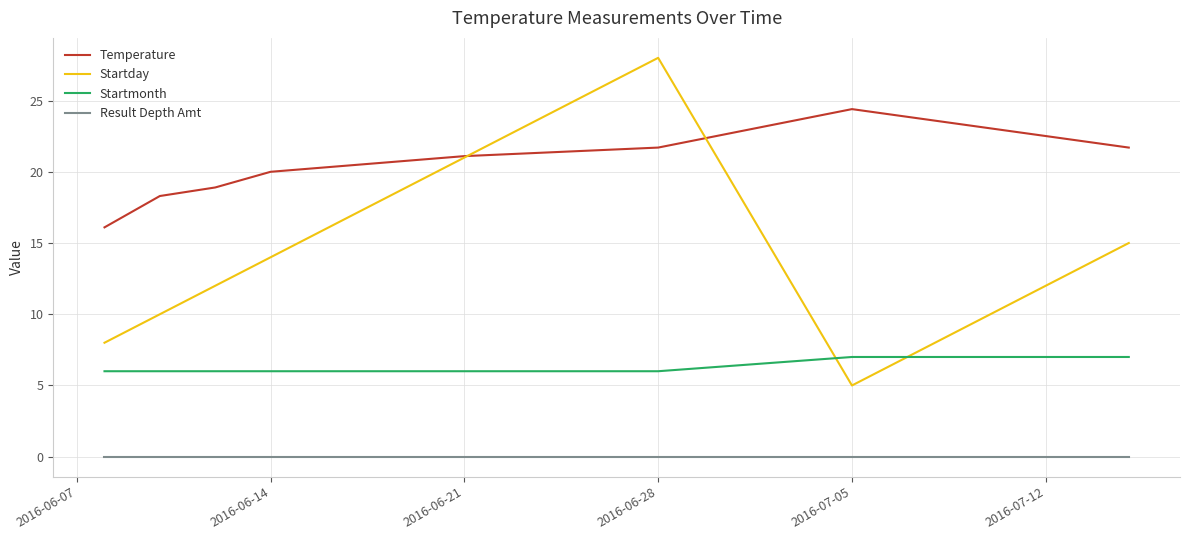

What is the highest value of the Startmonth series?

7.0